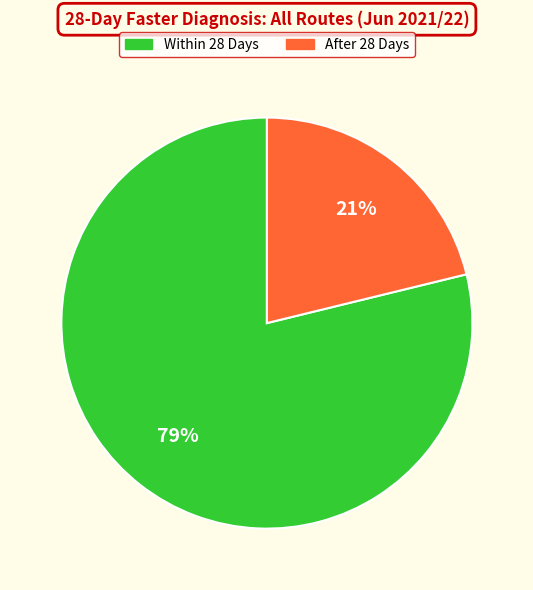

Is there a majority slice in this chart?

Yes